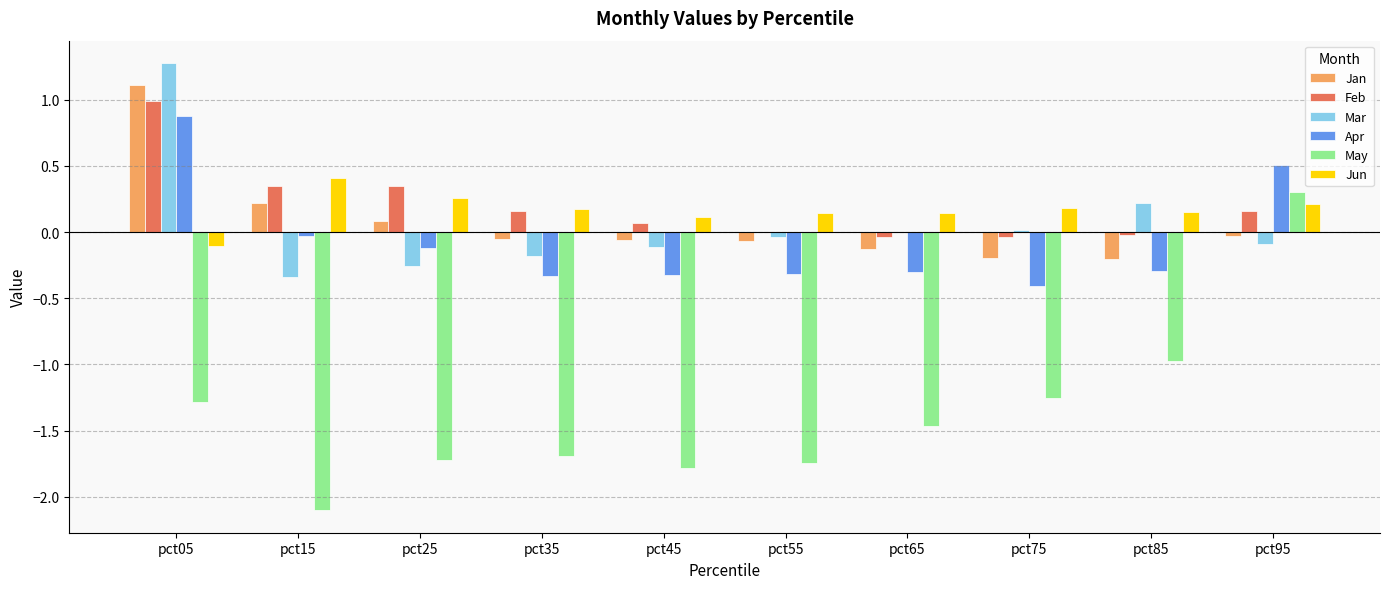

Is the value of Jun at pct25 greater than the value of Mar at pct15?

Yes